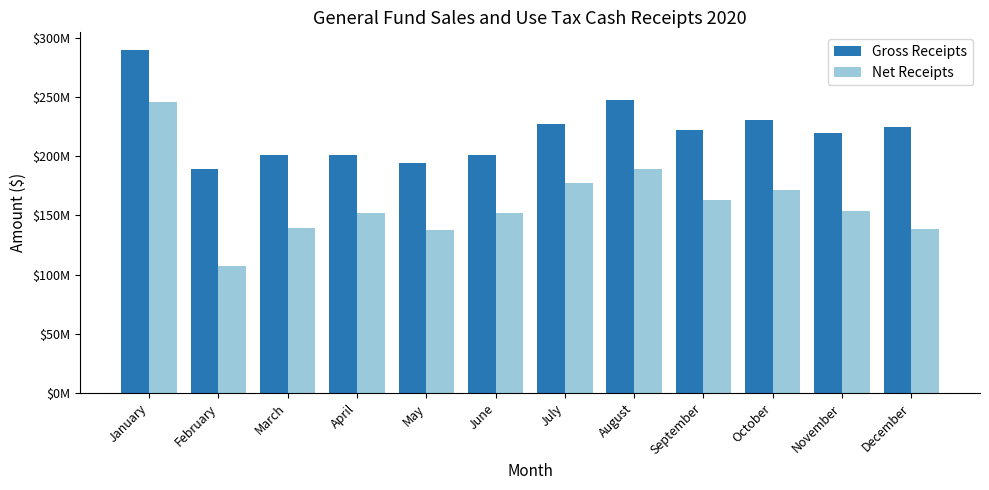

What is the total value across all series at May?

331114450.6